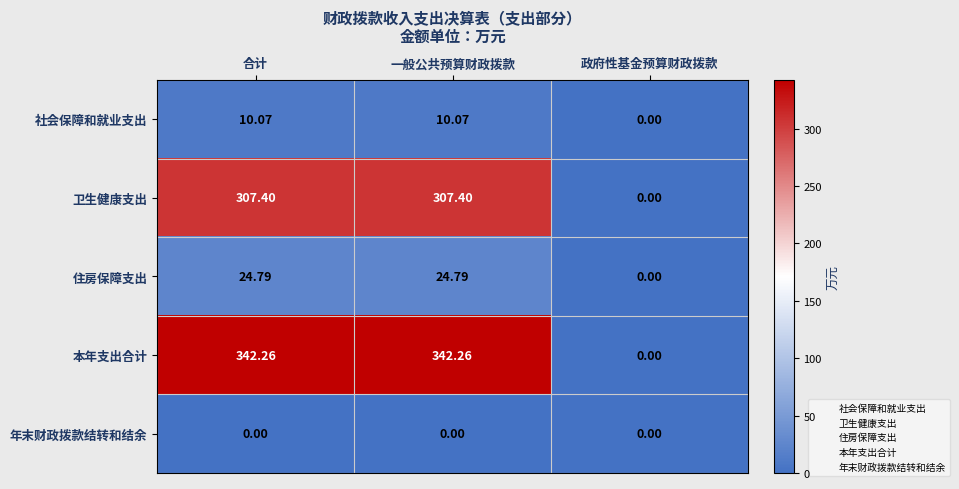

What is the total value across all series at 一般公共预算财政拨款?

684.5